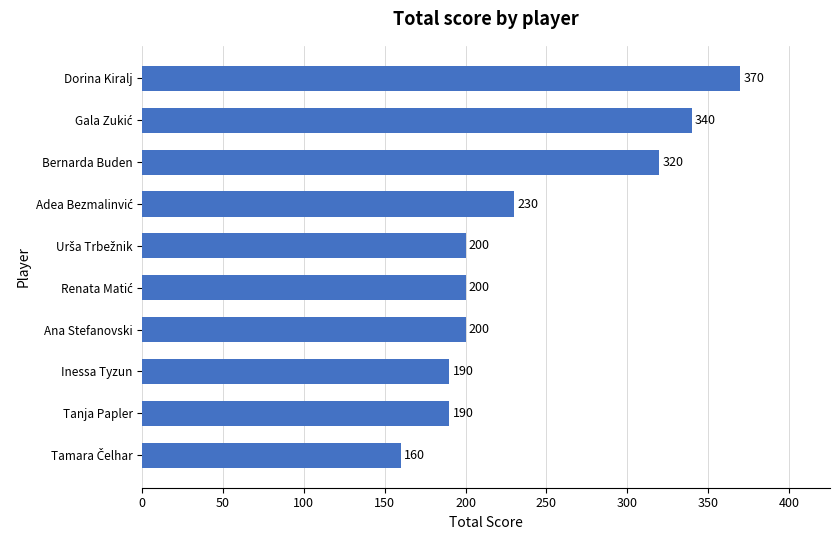

Count the number of categories in the chart.

10